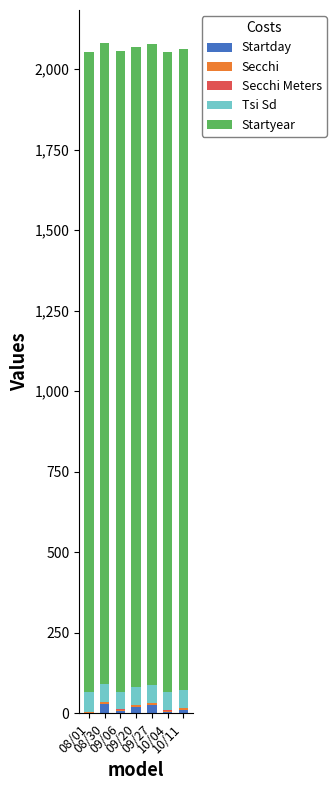

The value of Startday at 10/04 is 2.6. True or false?

False